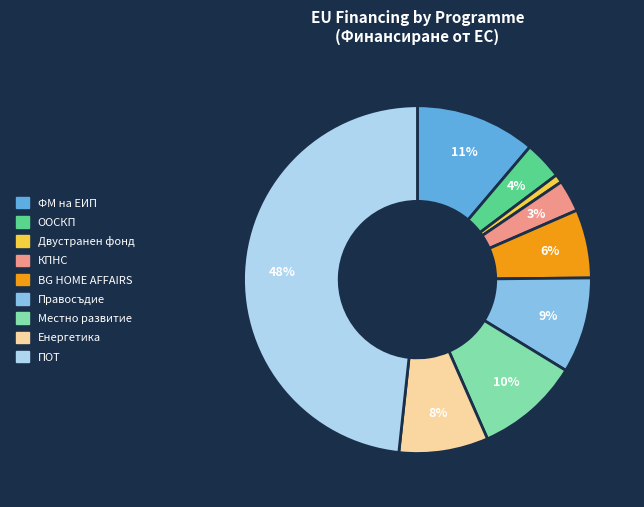

Does any single category account for the majority?

No